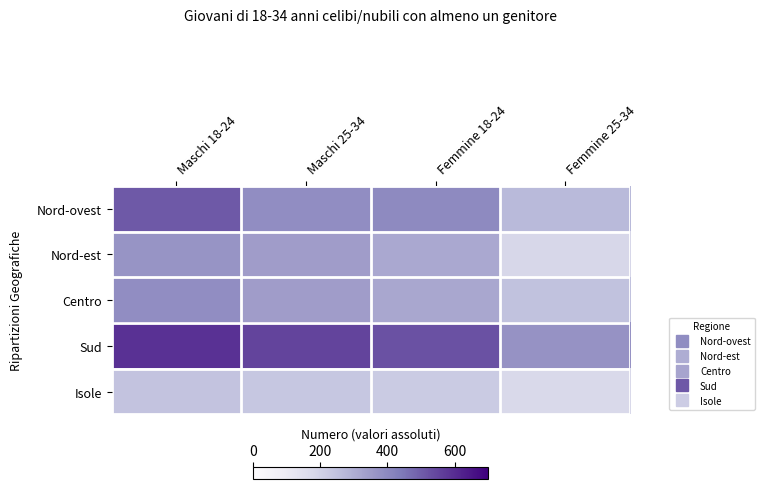

At how many categories does at least one series exceed 295?

4